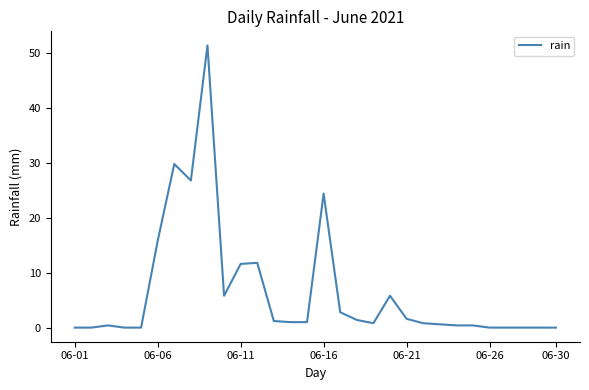

What is the maximum value shown in the chart?

51.4